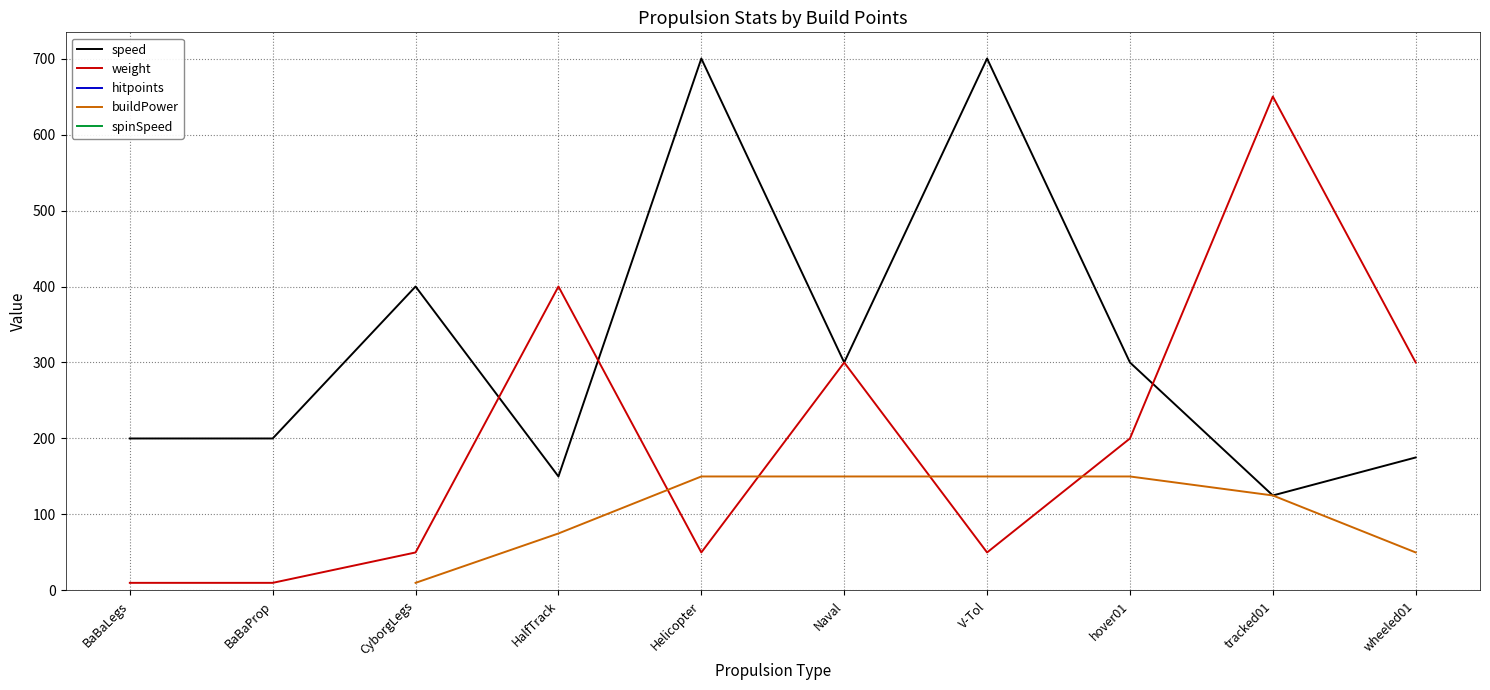

How many intersections are there between buildPower and weight?

4